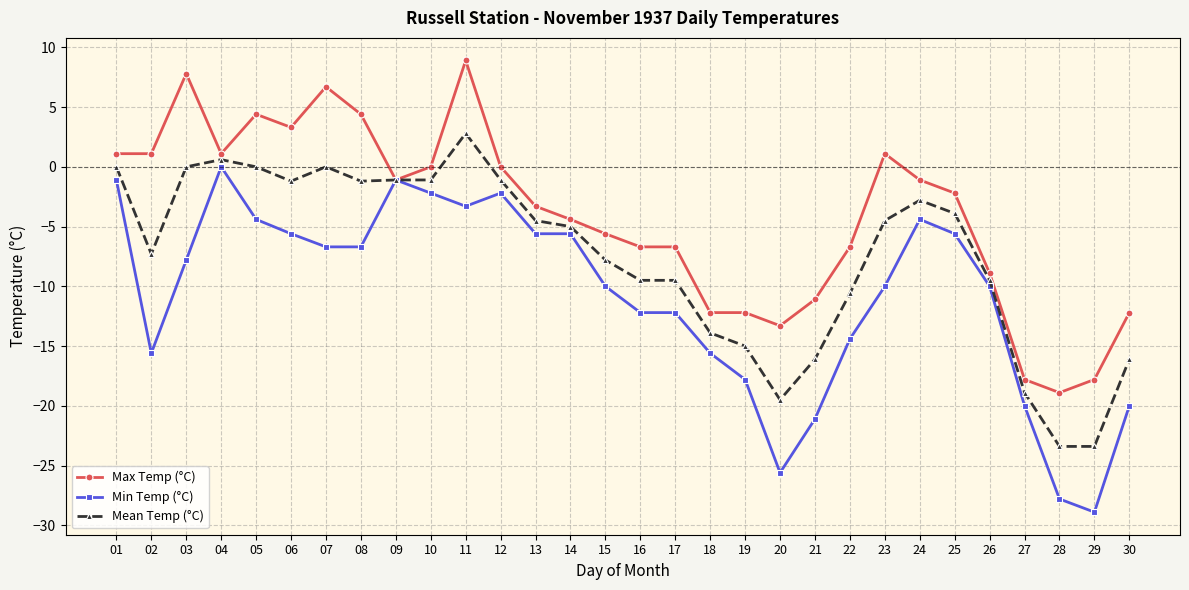

Rank the series at 22 from lowest to highest value.

Min Temp (°C), Mean Temp (°C), Max Temp (°C)